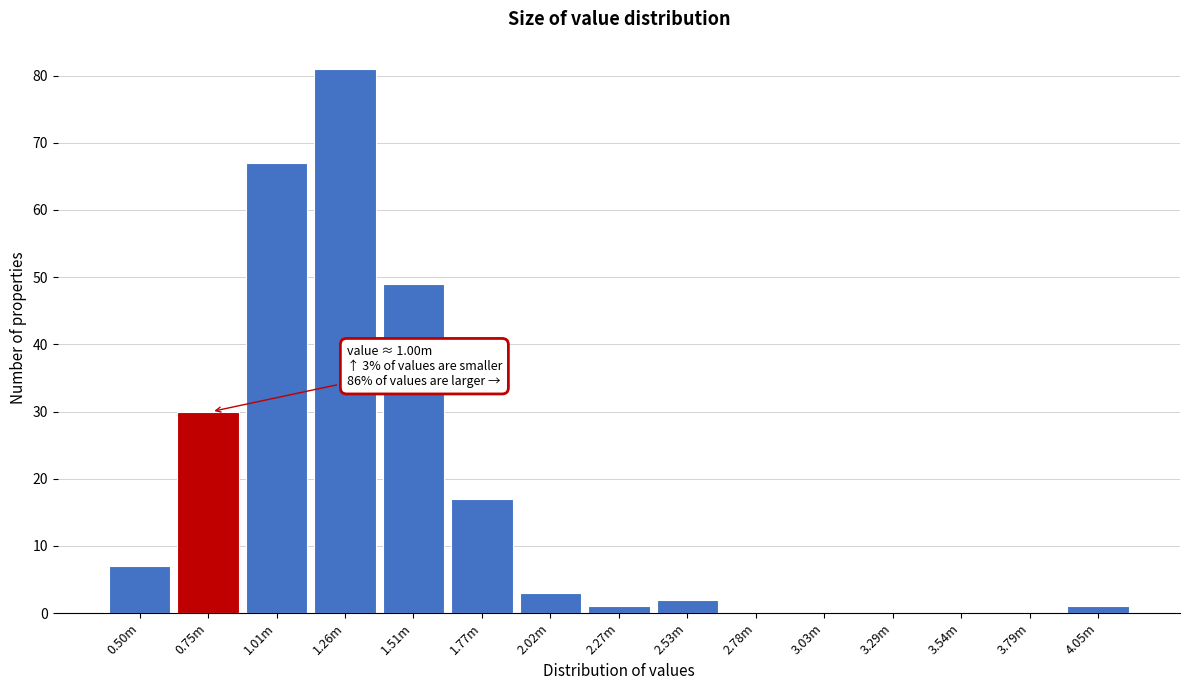

Reading left to right, what are all the values shown in this chart?

0.50m=7	0.75m=30	1.01m=67	1.26m=81	1.51m=49	1.77m=17	2.02m=3	2.27m=1	2.53m=2	2.78m=0	3.03m=0	3.29m=0	3.54m=0	3.79m=0	4.05m=1